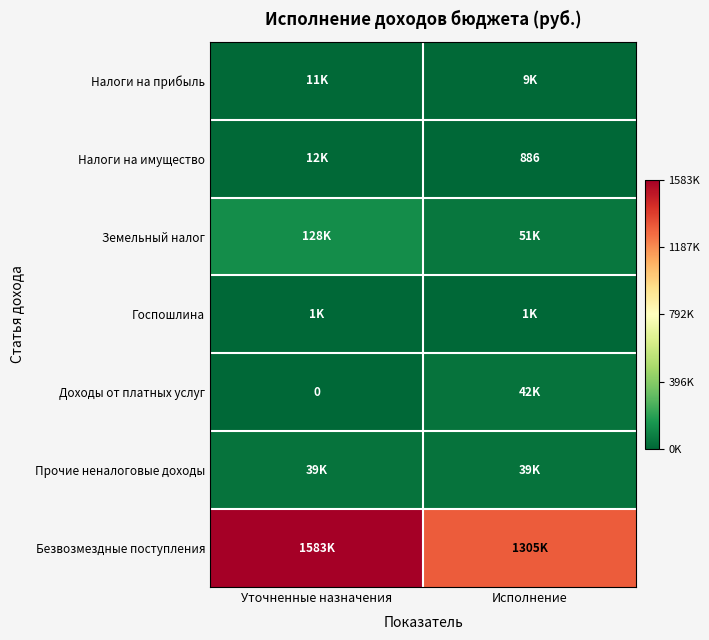

Which series has the widest spread of values?

Безвозмездные поступления